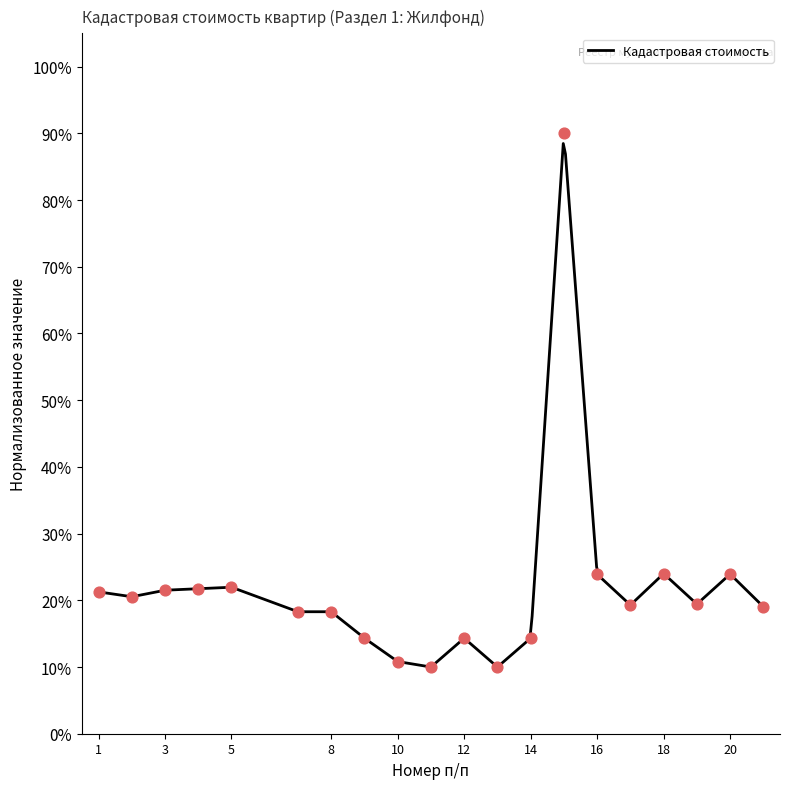

What is the change in value from 19 to 20?

+4.5